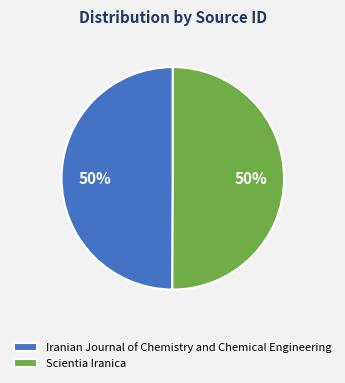

Do Scientia Iranica and Iranian Journal of Chemistry and Chemical Engineering together represent more than half of the pie?

Yes